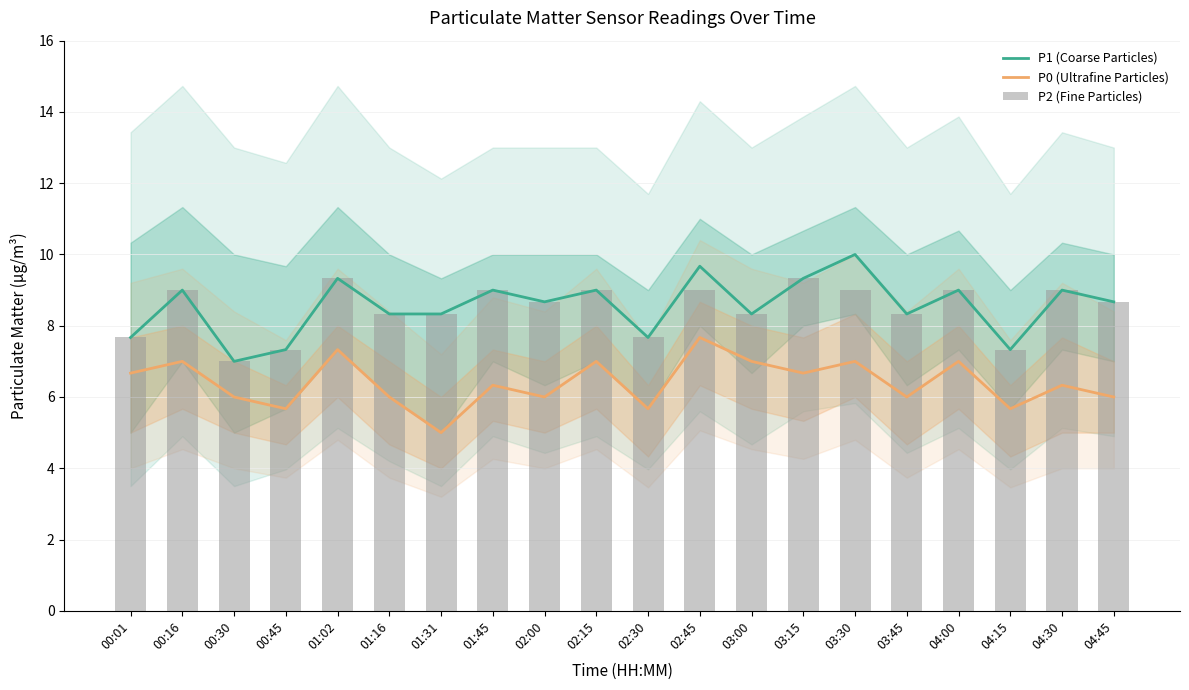

The P2 (Fine Particles) series shows 7.7 at 00:01. True or false?

True